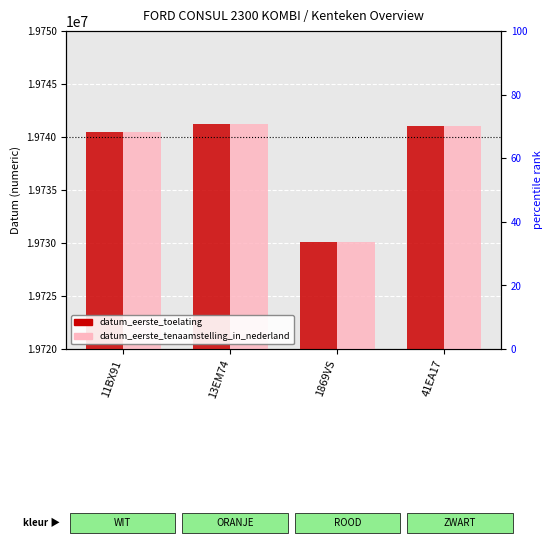

Which category has the highest value in the datum_eerste_toelating series?

13EM74